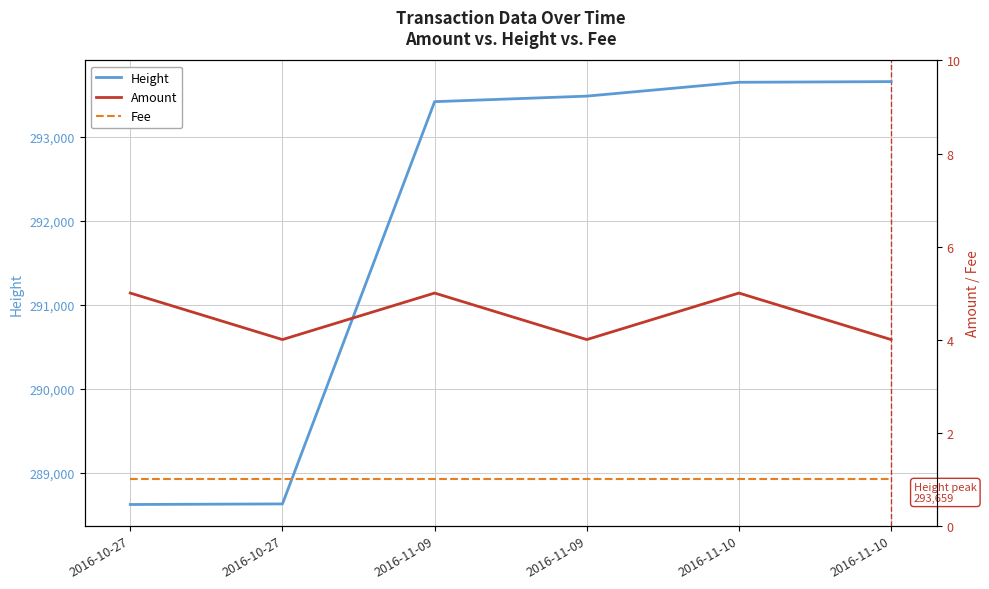

Rank the series by their maximum value, from lowest to highest.

Fee, Amount, Height